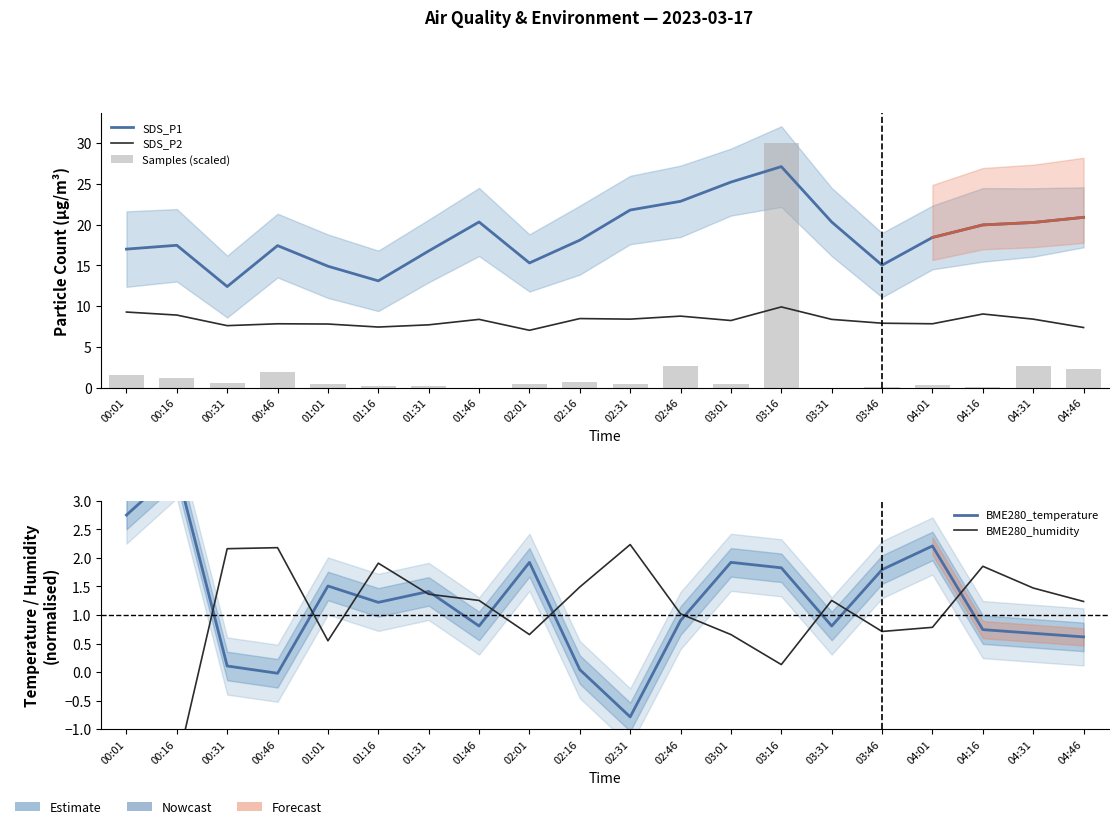

What is the maximum value shown in the chart?

30.0